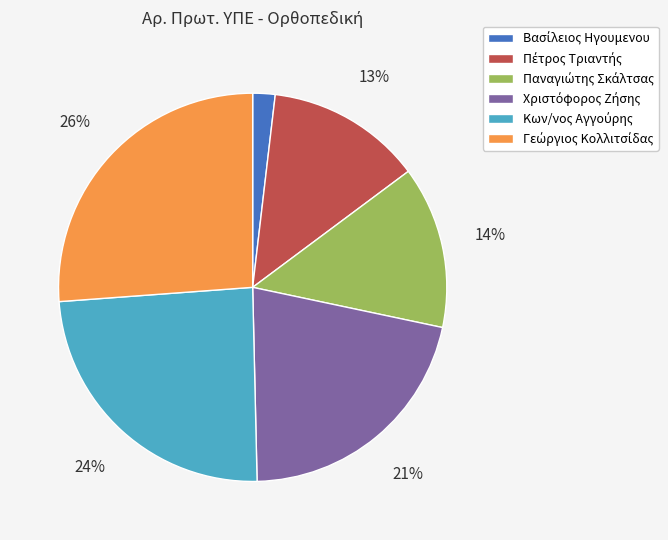

Is there a majority slice in this chart?

No